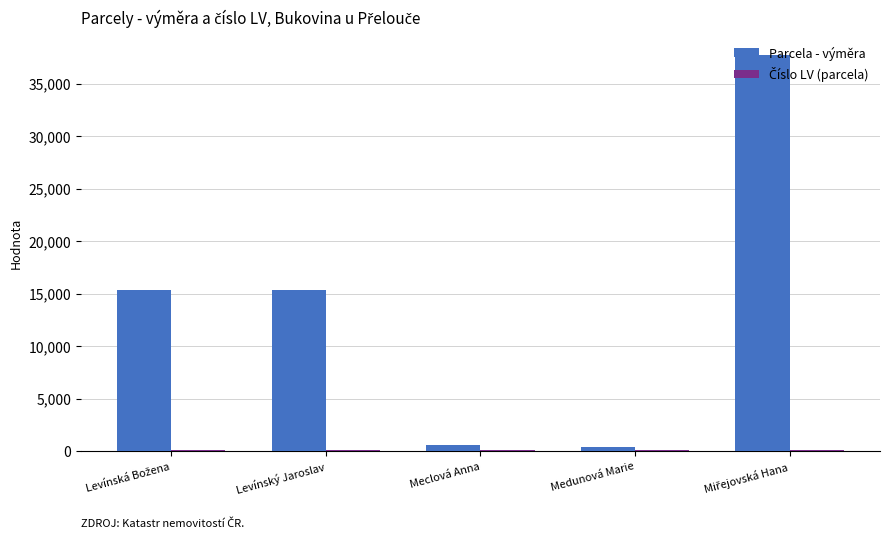

The Parcela - výměra series shows 15324 at Levínský Jaroslav. True or false?

True